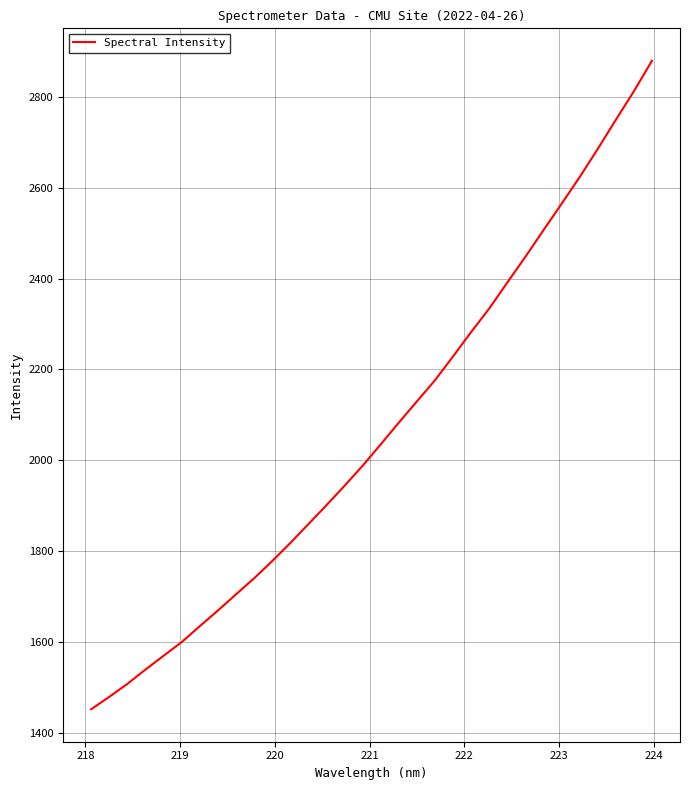

What is the difference between the maximum and minimum values?

1427.5